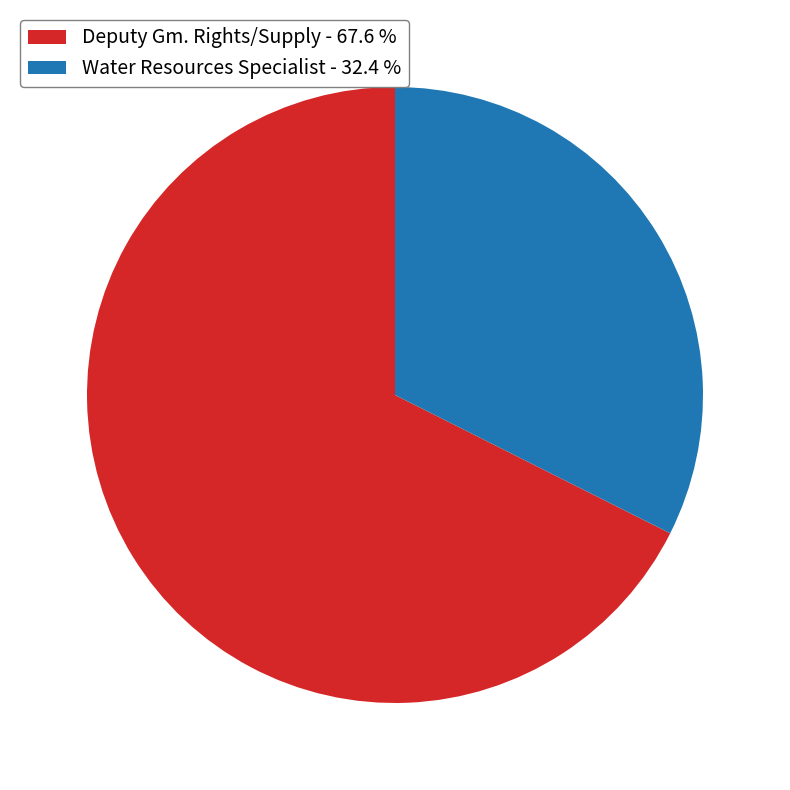

Do Deputy Gm. Rights/Supply - 67.6 % and Water Resources Specialist - 32.4 % together represent more than half of the pie?

Yes